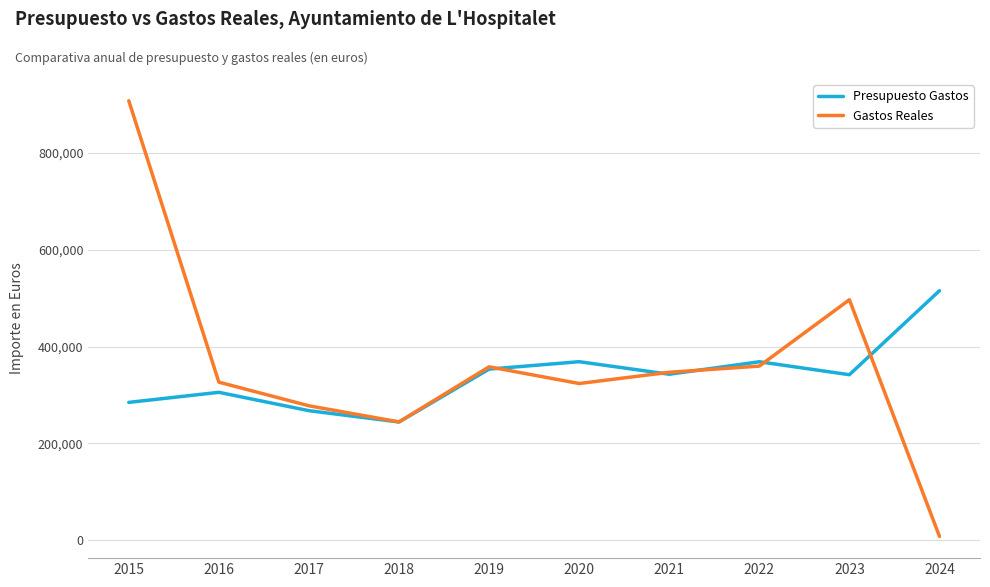

List the series in order of their peak value, lowest first.

Presupuesto Gastos, Gastos Reales